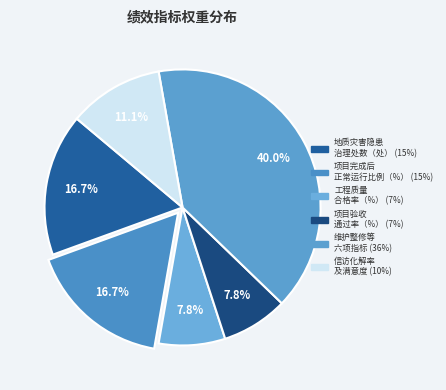

How many slices are in this pie chart?

6